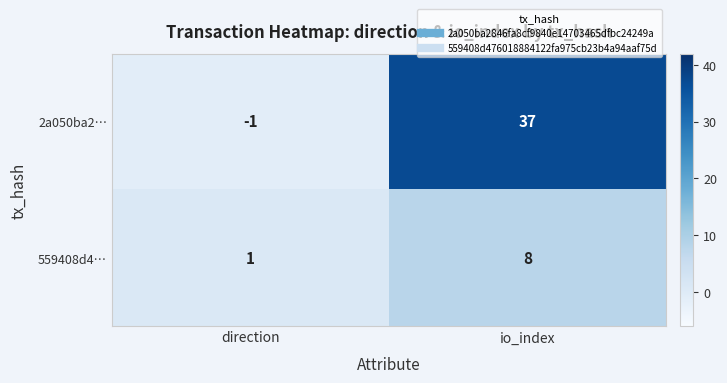

Reading right to left, extract all data points from this chart.

2a050ba2…: io_index=37	direction=-1
559408d4…: io_index=8	direction=1